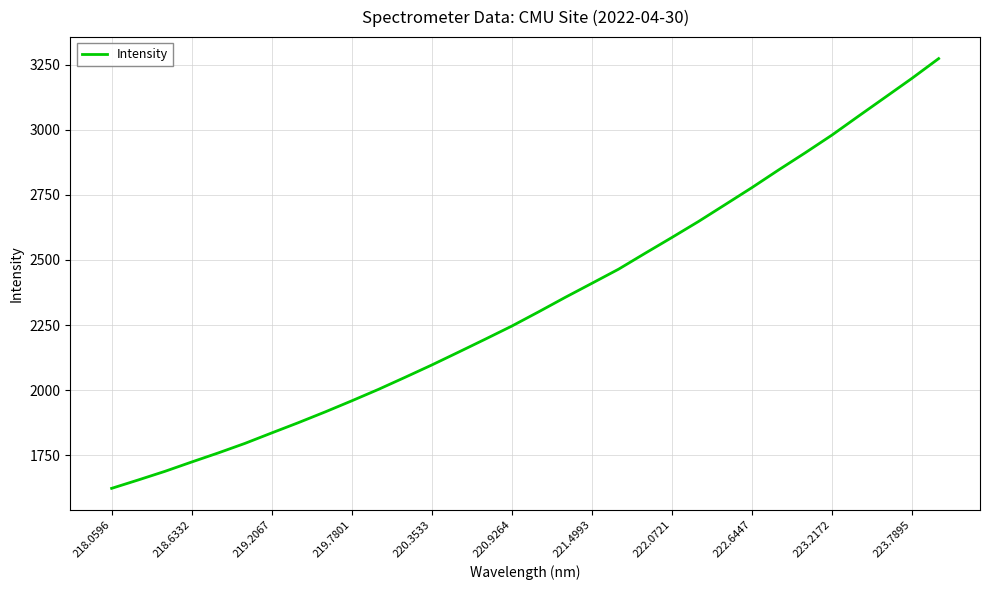

Reading left to right, transcribe all the data shown in this chart.

1623.1	1655.4	1688.5	1724.2	1759.2	1795.8	1835.8	1875.3	1916.3	1959.0	2003.0	2049.3	2096.6	2145.8	2195.5	2246.0	2300.4	2356.1	2410.0	2464.3	2525.6	2586.0	2647.6	2712.4	2777.5	2845.3	2911.2	2979.1	3052.2	3124.5	3197.1	3272.8